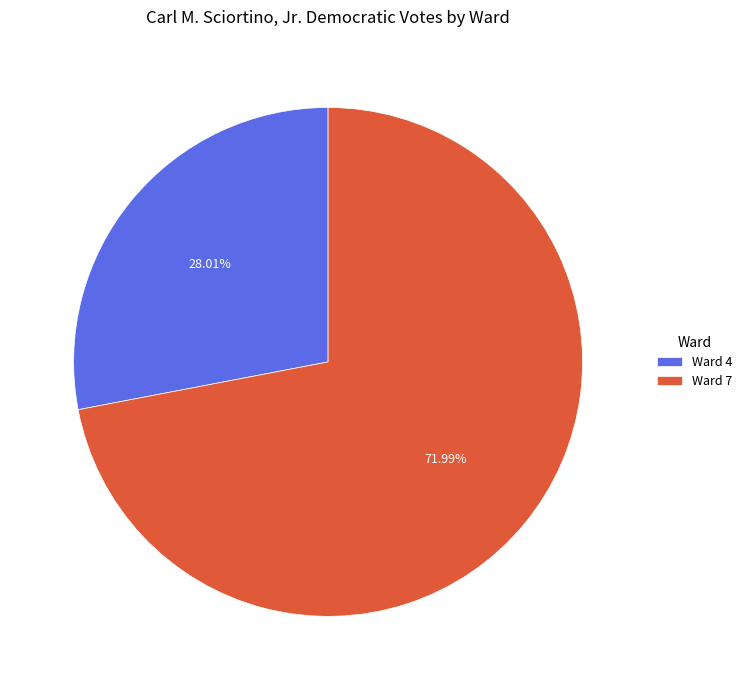

What is the total percentage of Ward 4 and Ward 7?

100.0%